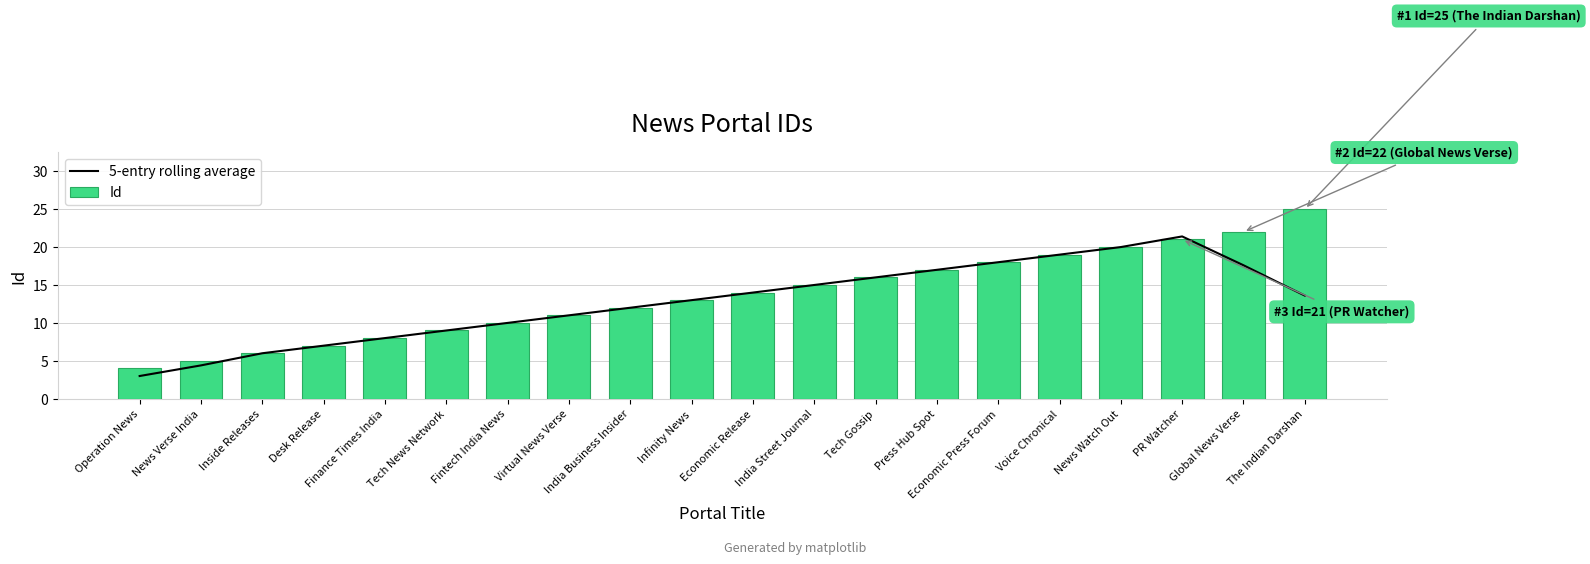

Which series has the widest spread of values?

Id